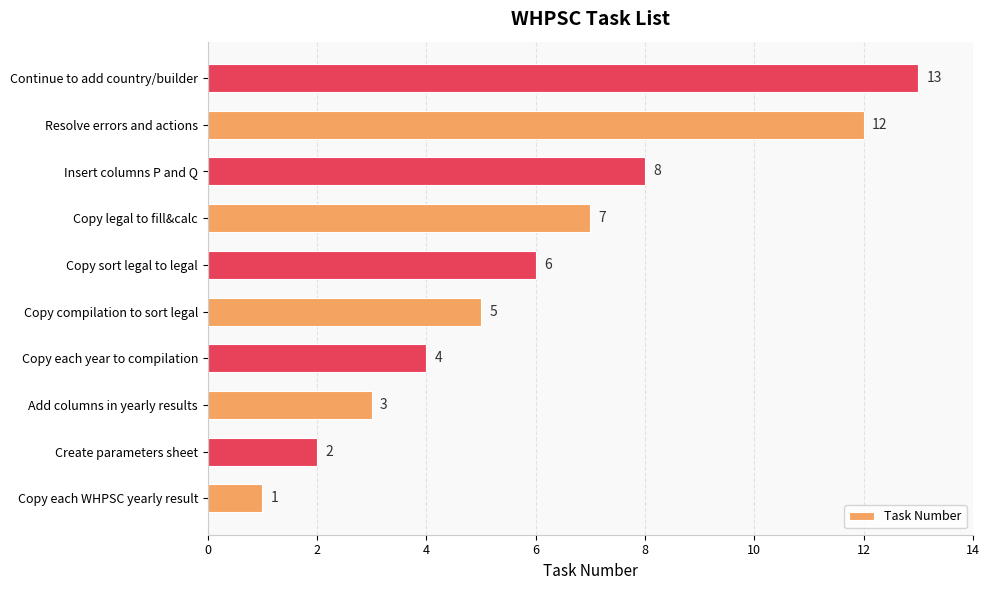

What is the difference between the maximum and minimum values?

12